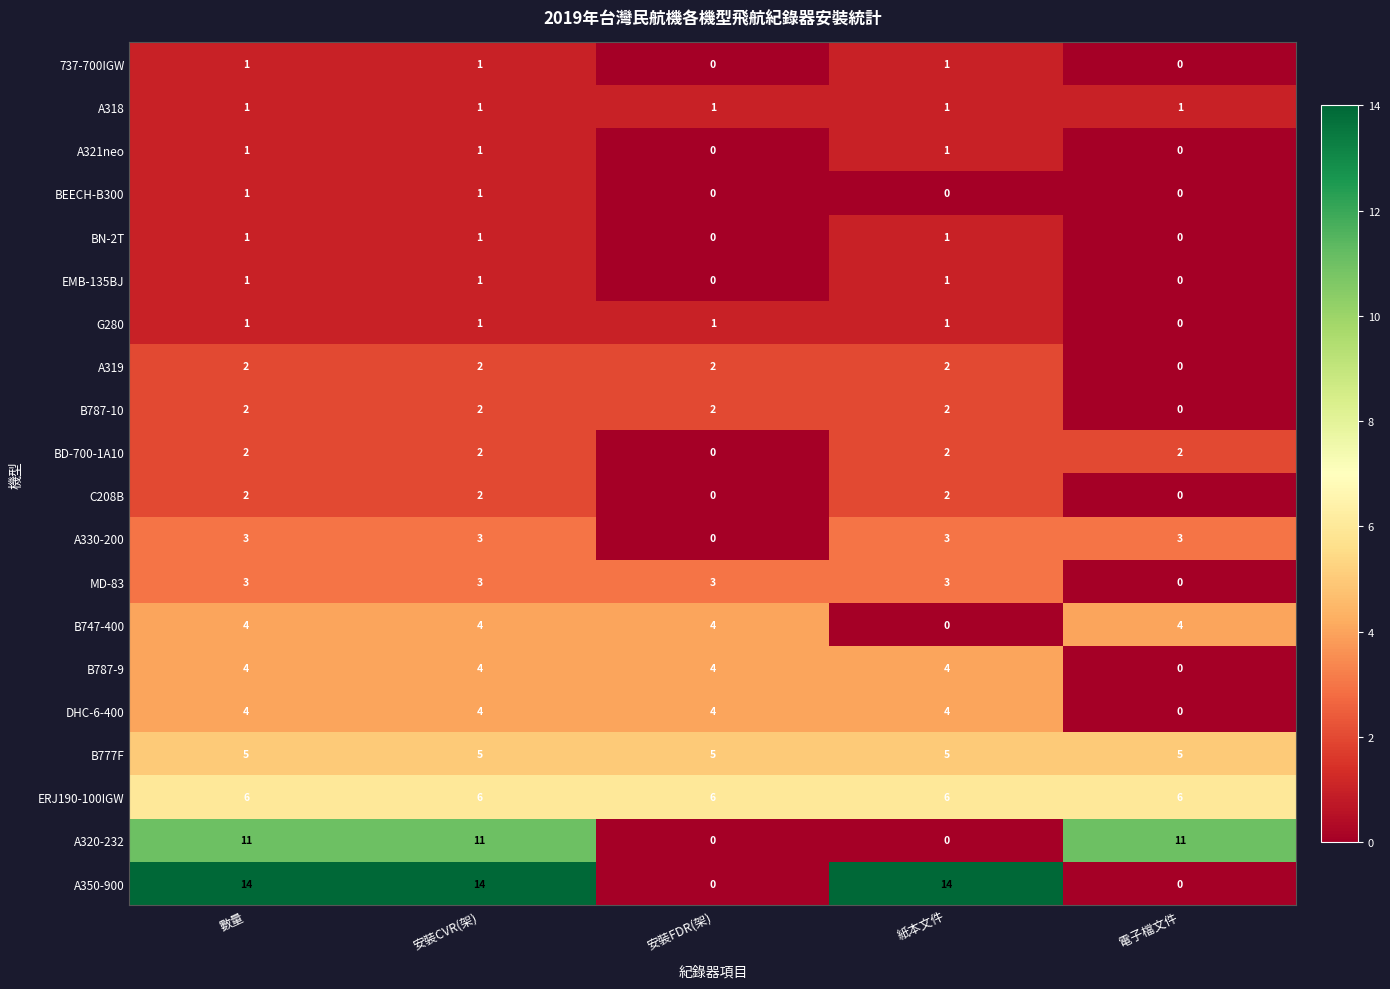

The C208B series shows 0 at 電子檔文件. True or false?

True